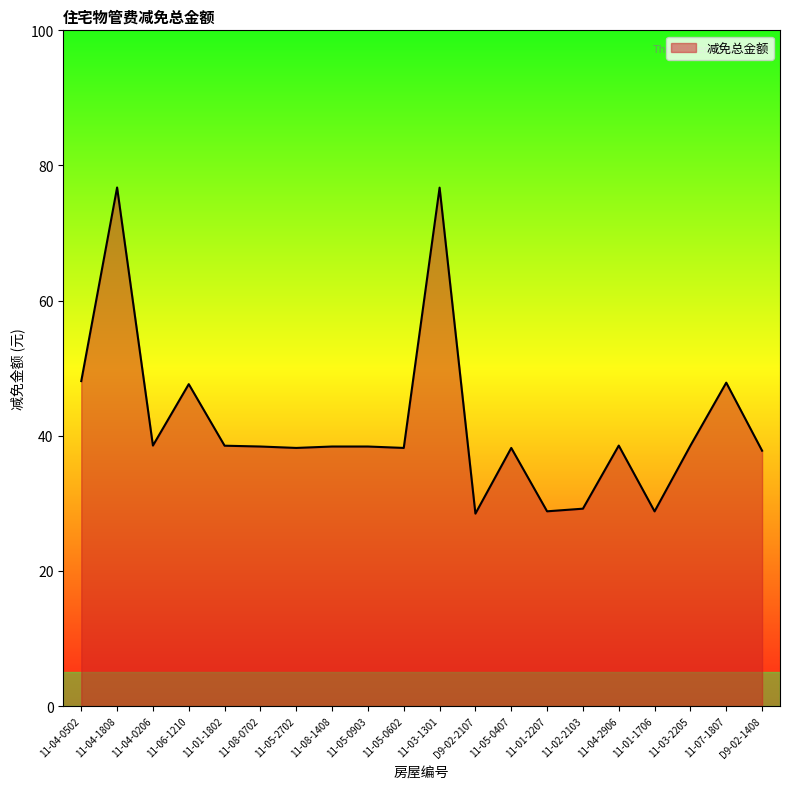

Does the chart have visible grid lines?

No